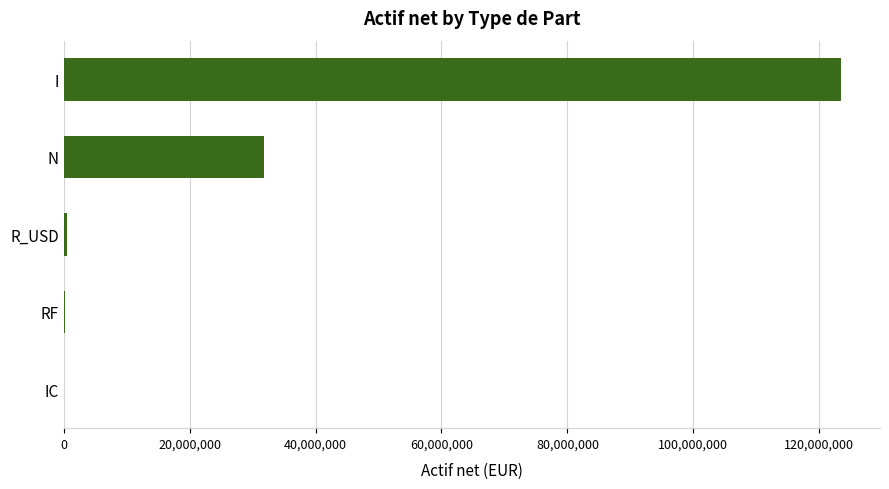

Are the bars grouped side by side (vs. stacked)?

No